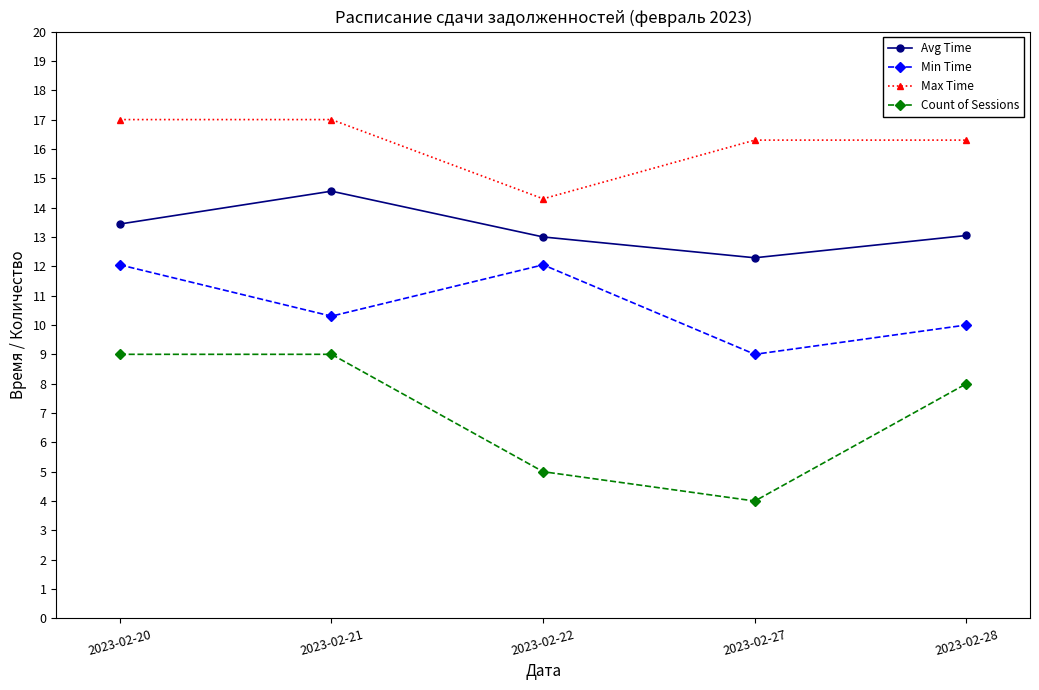

Which label corresponds to the smallest value in the chart?

2023-02-27